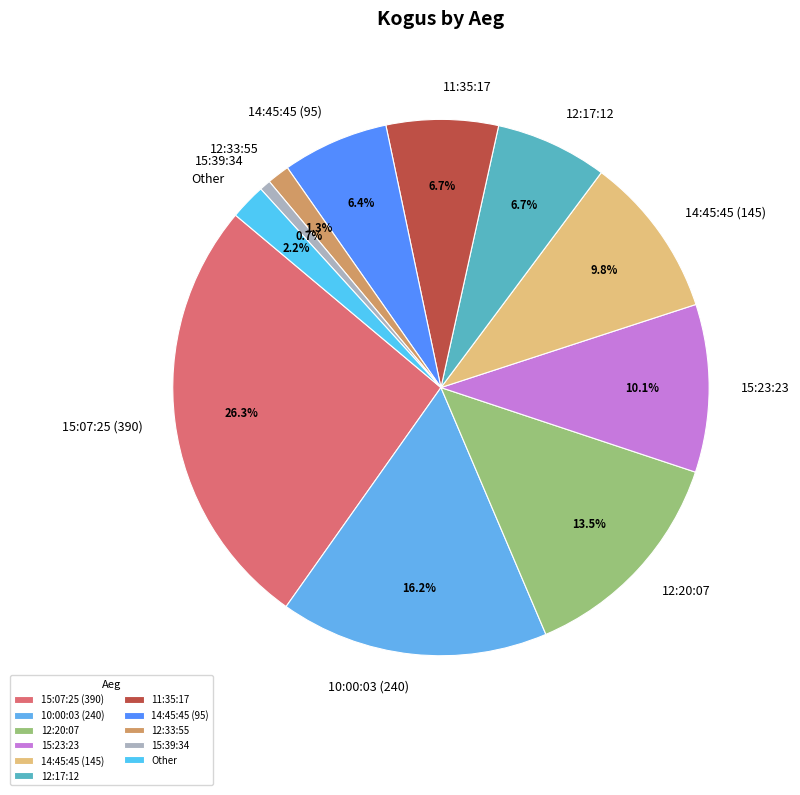

How many segments does this pie chart have?

11